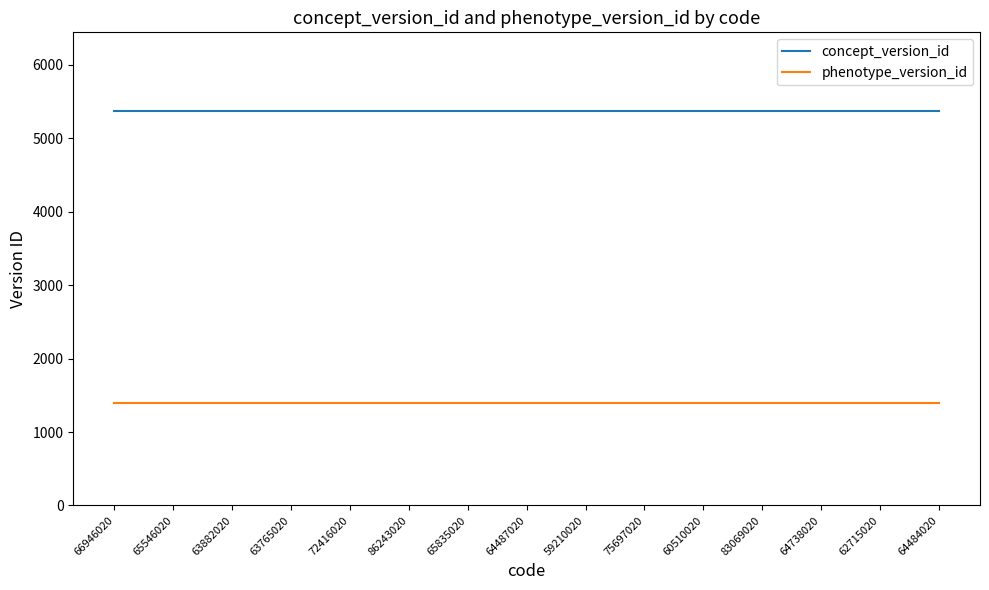

Which series has the largest total across all categories?

concept_version_id